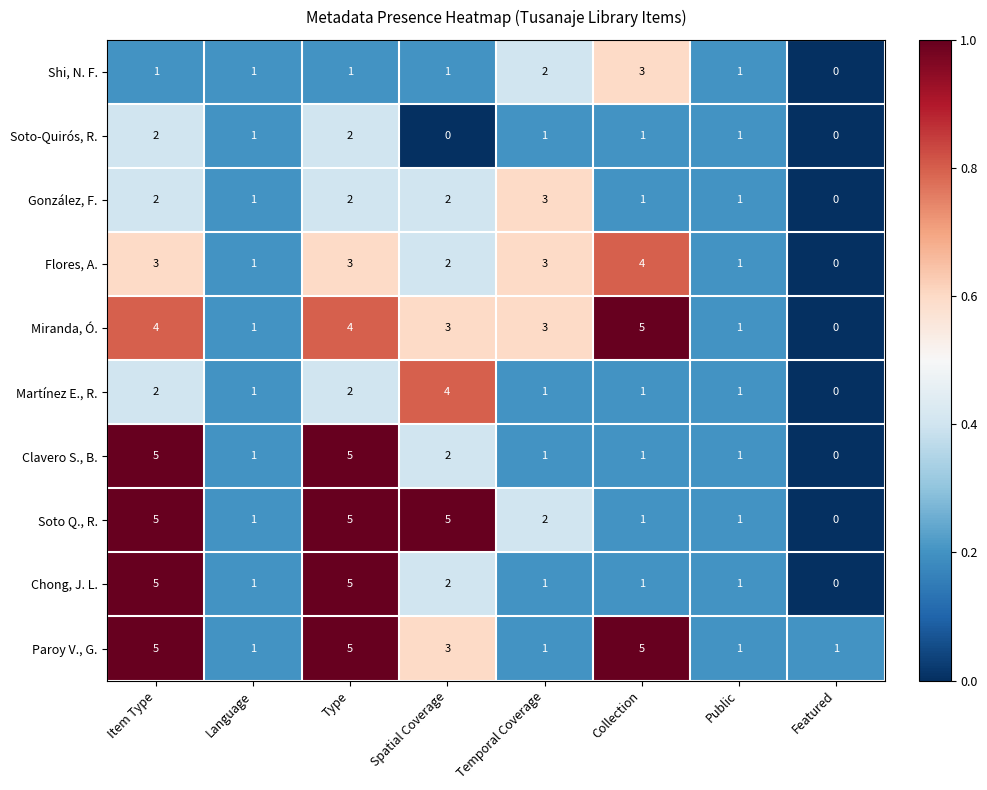

What is the spread (max minus min) of values at Spatial Coverage?

5